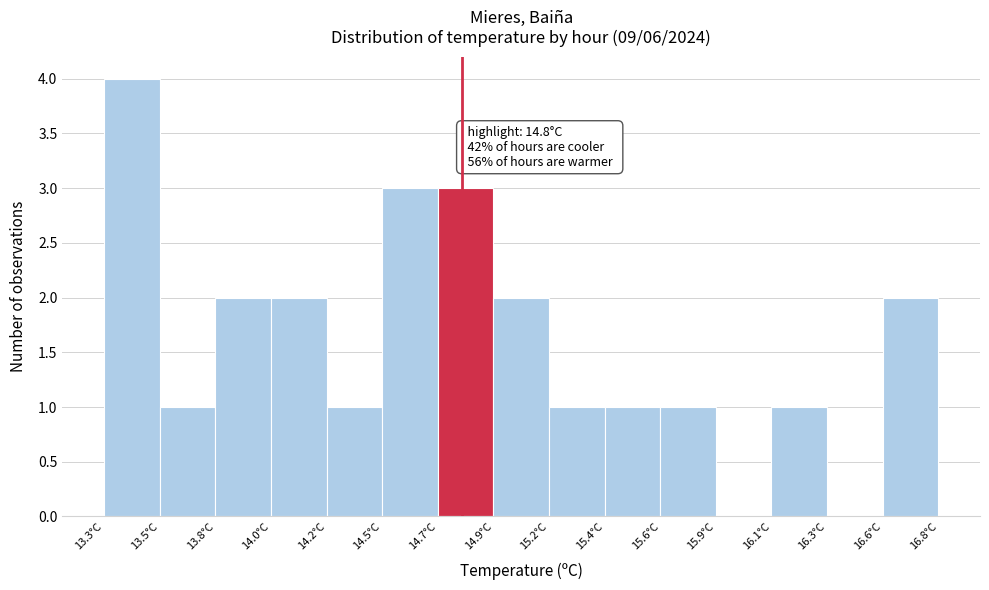

Which range on the x-axis has the tallest bar?

13.30 to 13.55